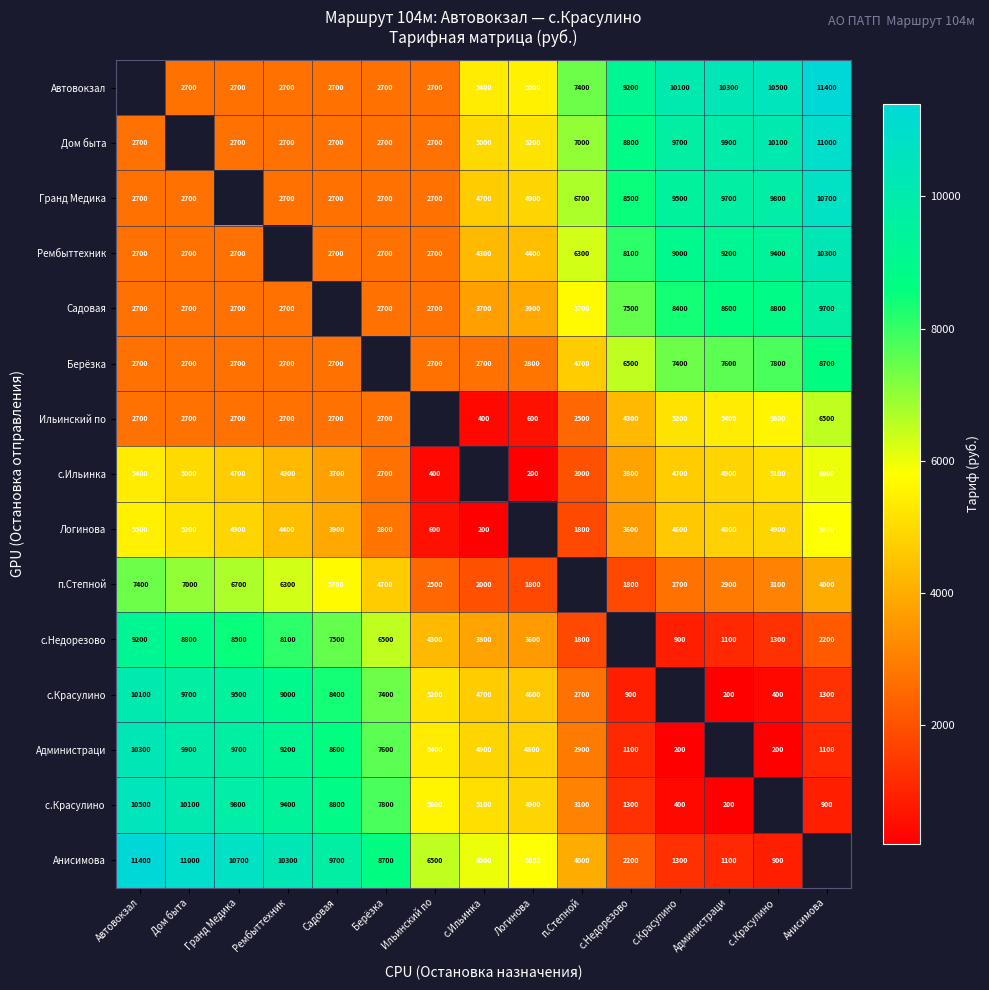

What is the sum of the Гранд Медика values at с.Красулино  and Садовая?

12500